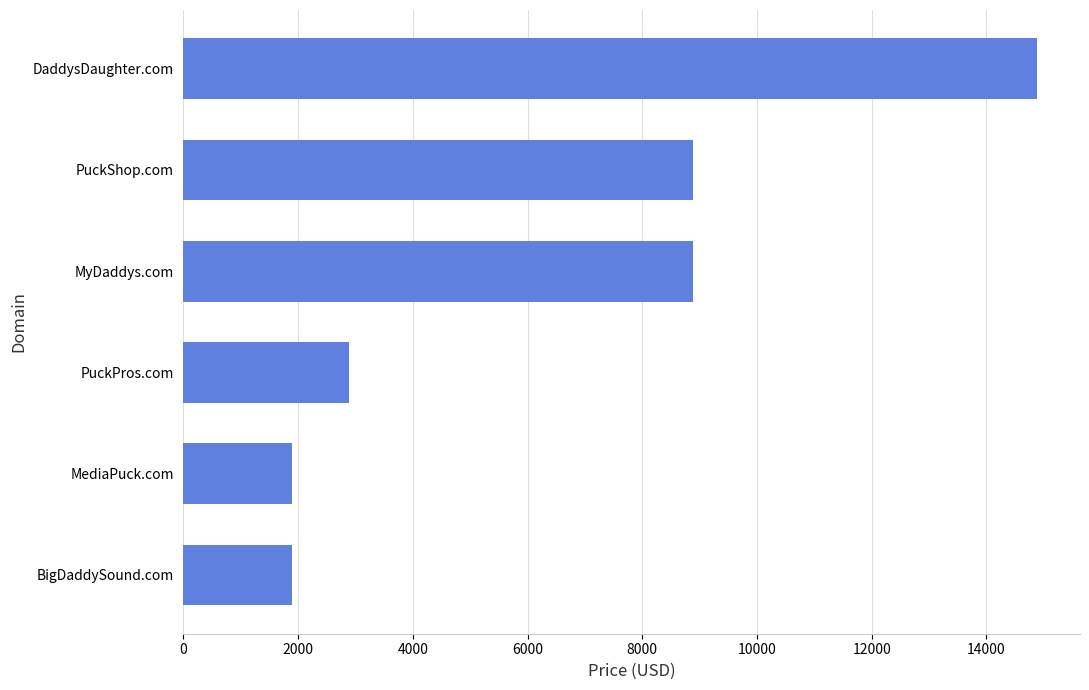

Reading bottom to top, transcribe all the data shown in this chart.

1888	1888	2888	8888	8888	14888